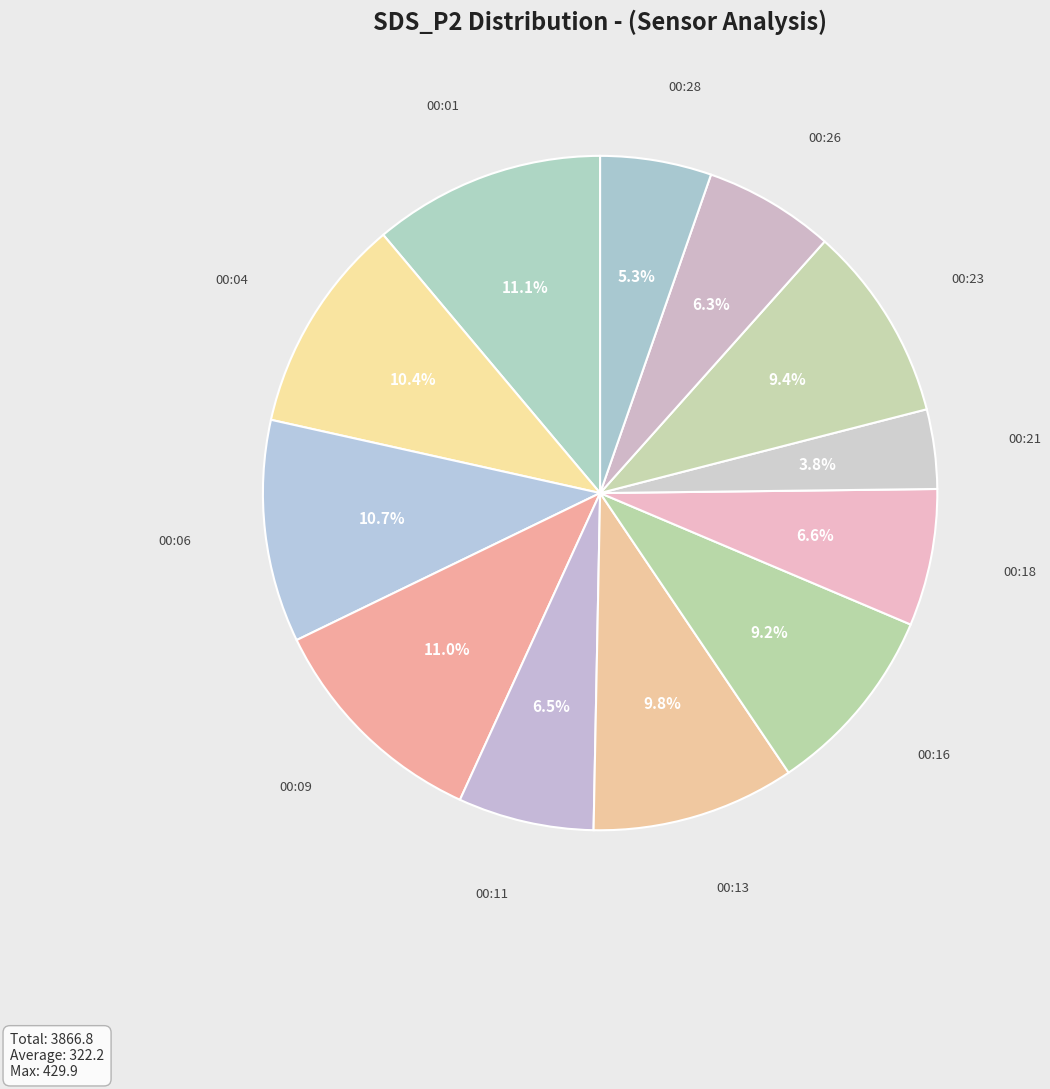

What is the smallest slice in the pie chart?

00:21